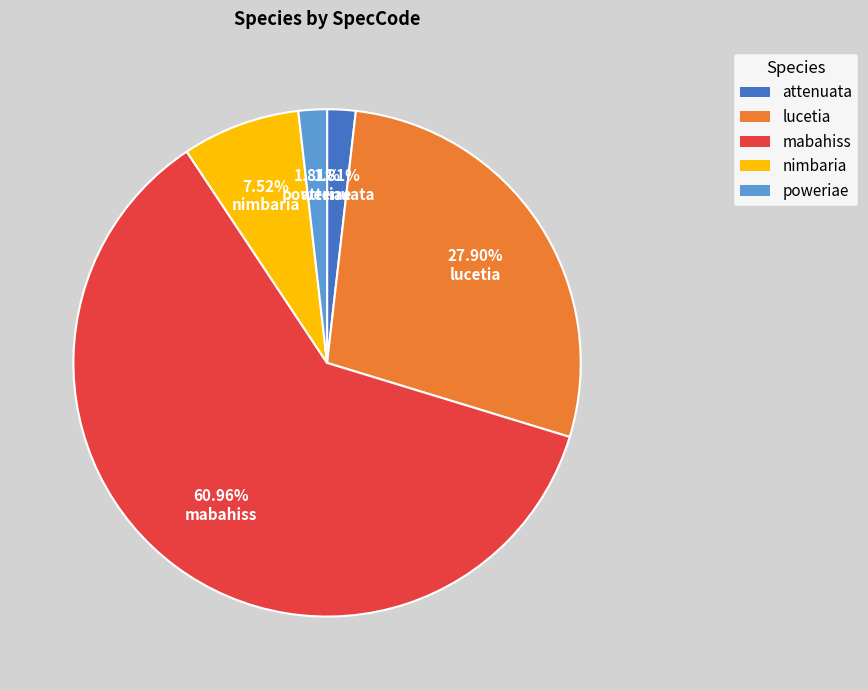

Which has a higher value, attenuata or lucetia?

lucetia